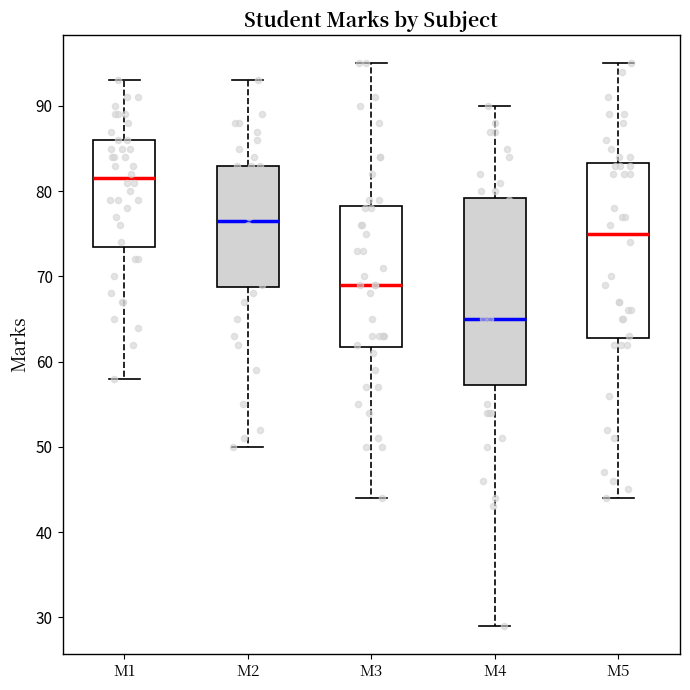

Where does the median line of the box for M5 sit on the y-axis? The values are not printed on the chart, so give them approximately, as read against the axis.

75